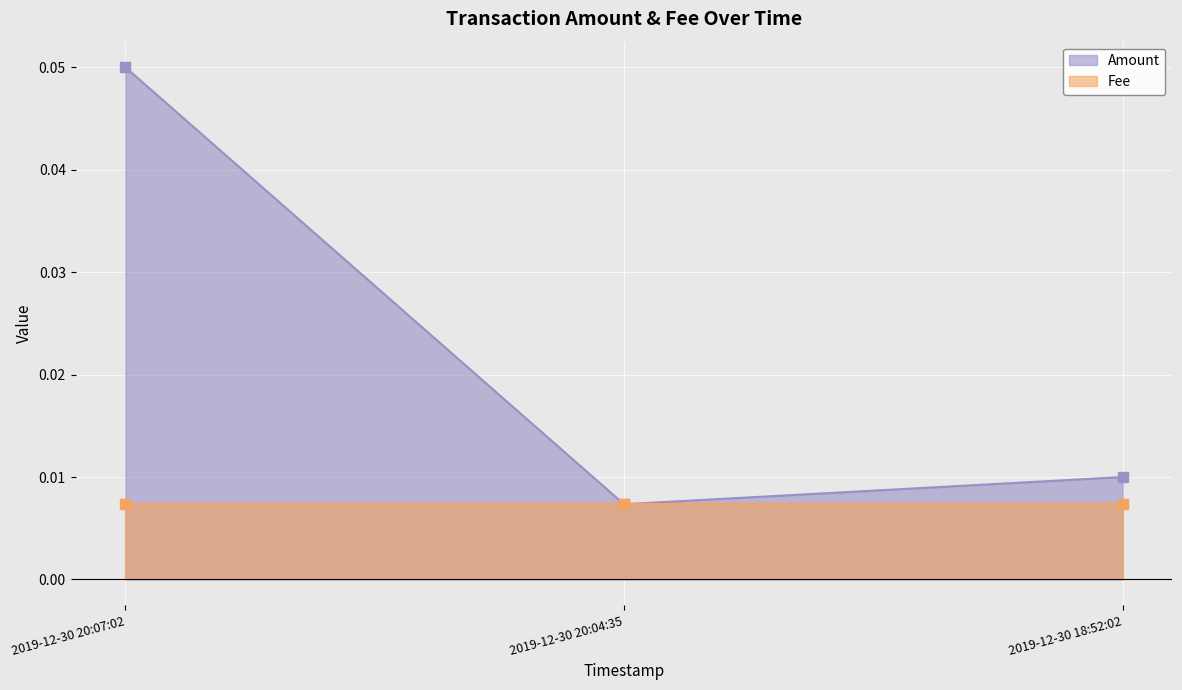

How many Amount values are between 0 and 1?

3